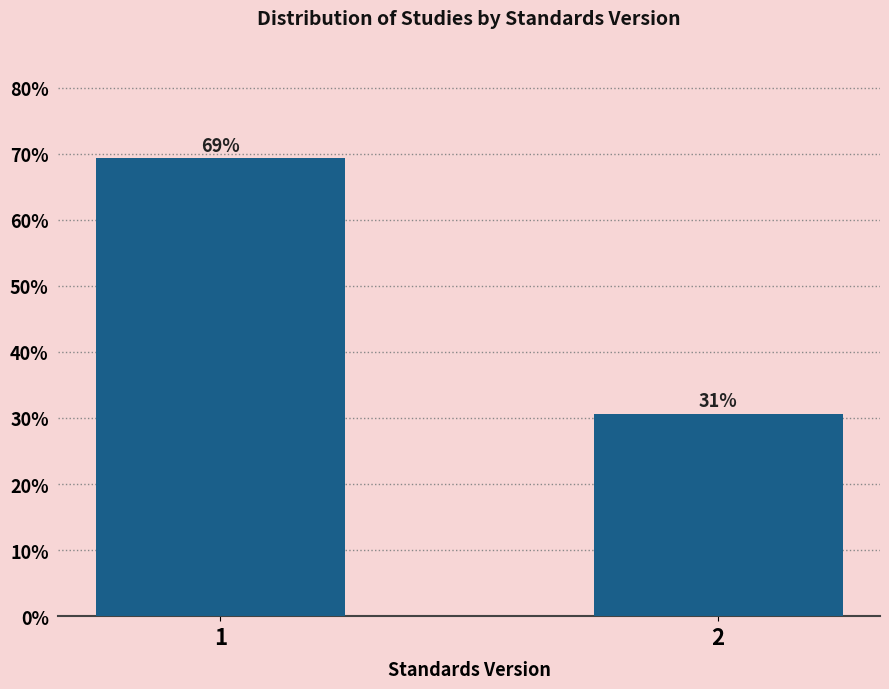

Does the chart contain any negative values?

No